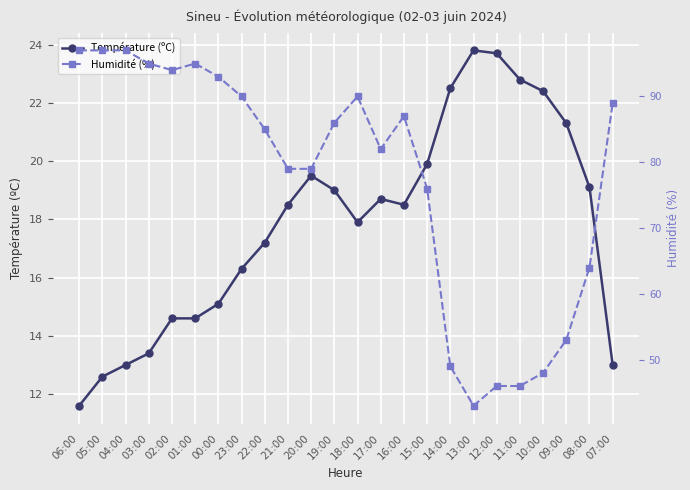

Is the value of Humidité (%) at 00:00 greater than the value of Température (ºC) at 22:00?

Yes